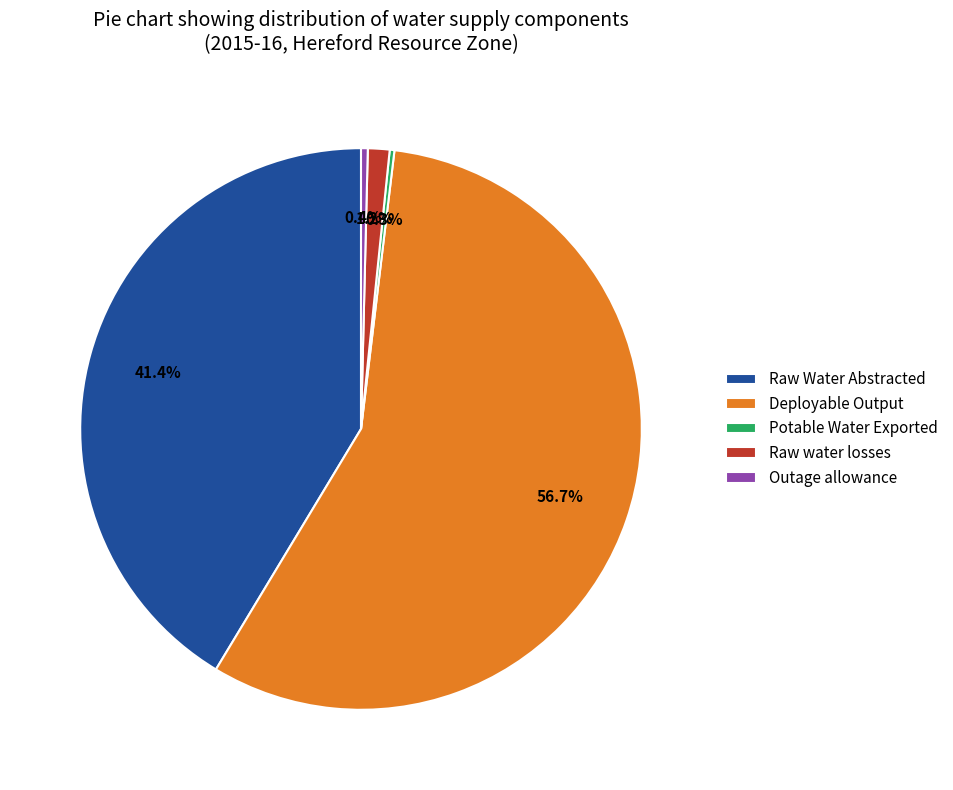

What is the largest slice in the pie chart?

Deployable Output